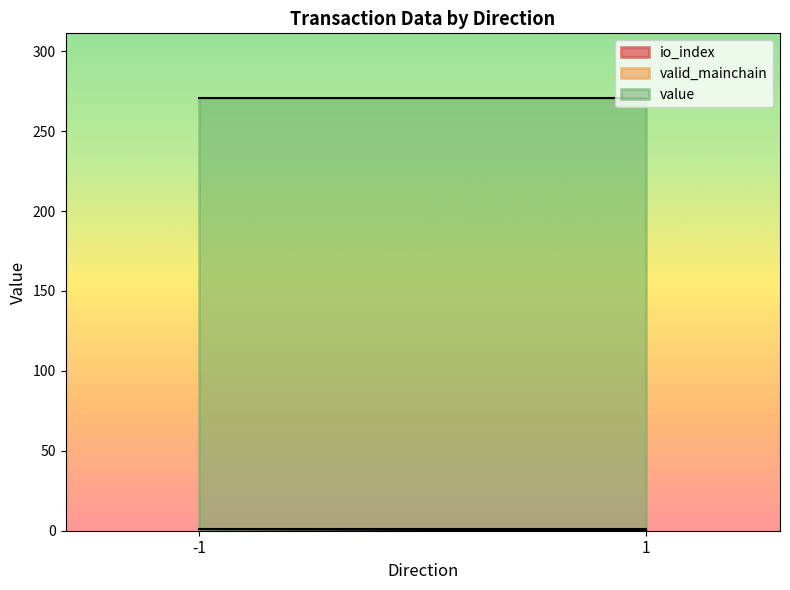

Which series has the widest spread of values?

io_index